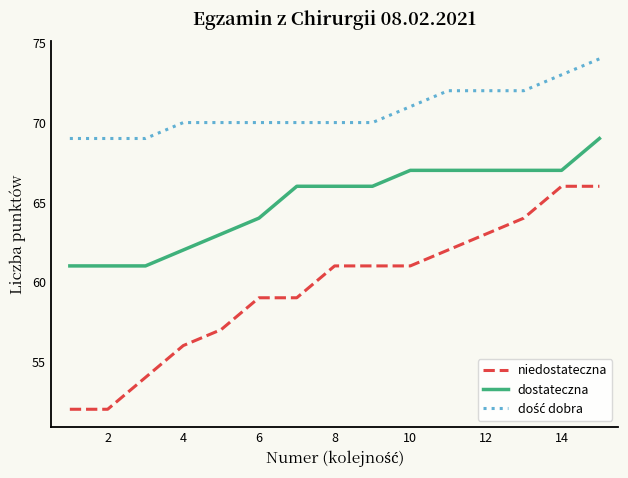

True or false: dostateczna and niedostateczna intersect in this chart.

False